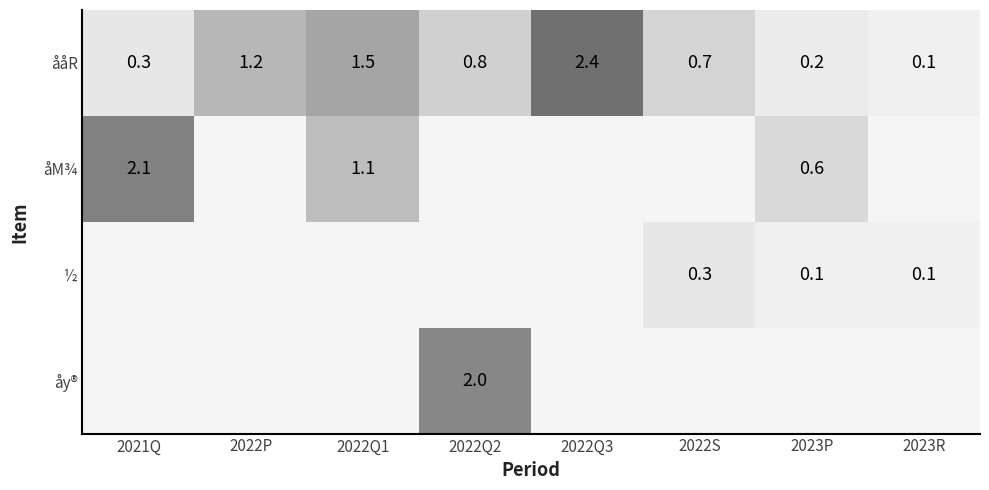

What is the sum of the ååR values at 2023R and 2021Q?

0.4